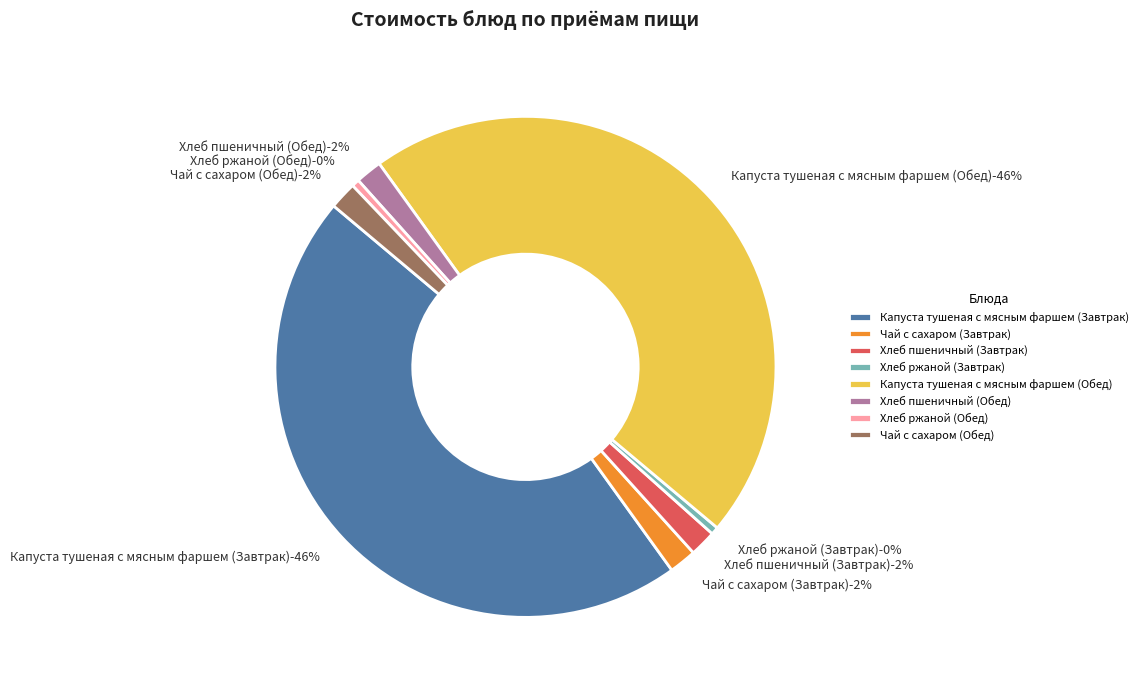

Is Хлеб пшеничный (Обед) the majority of the pie?

No